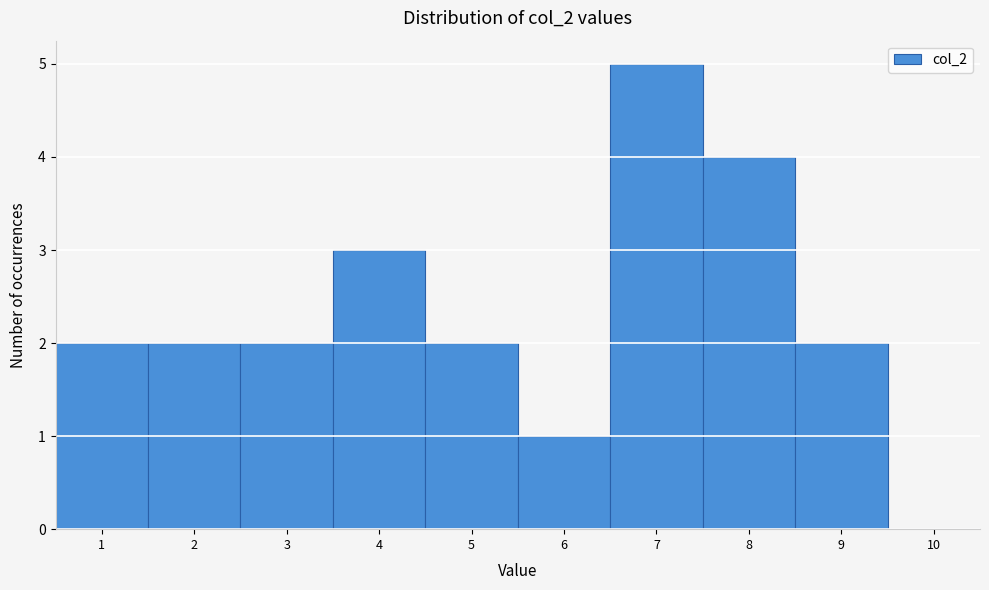

How tall is the bar that spans 8.5 to 9.5 on the x-axis? The values are not printed on the chart, so give them approximately, as read against the axis.

2